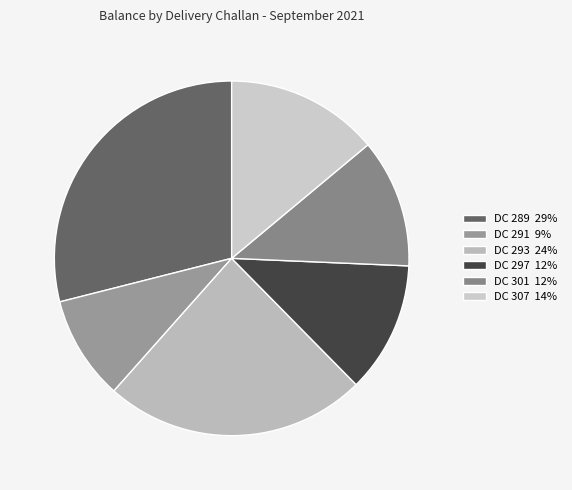

Does any single category account for the majority?

No